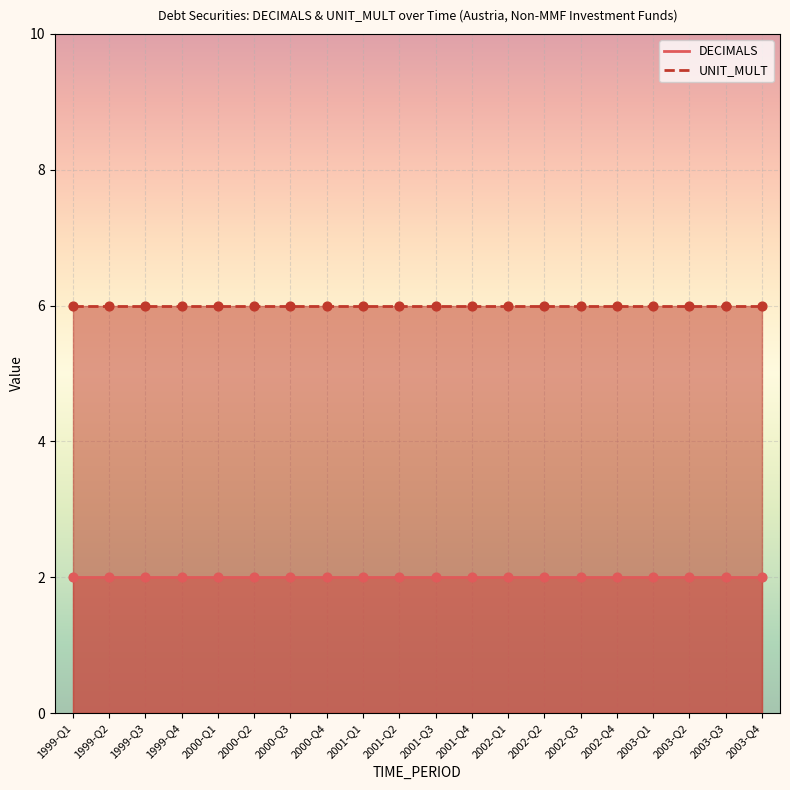

Which series has the largest total across all categories?

UNIT_MULT